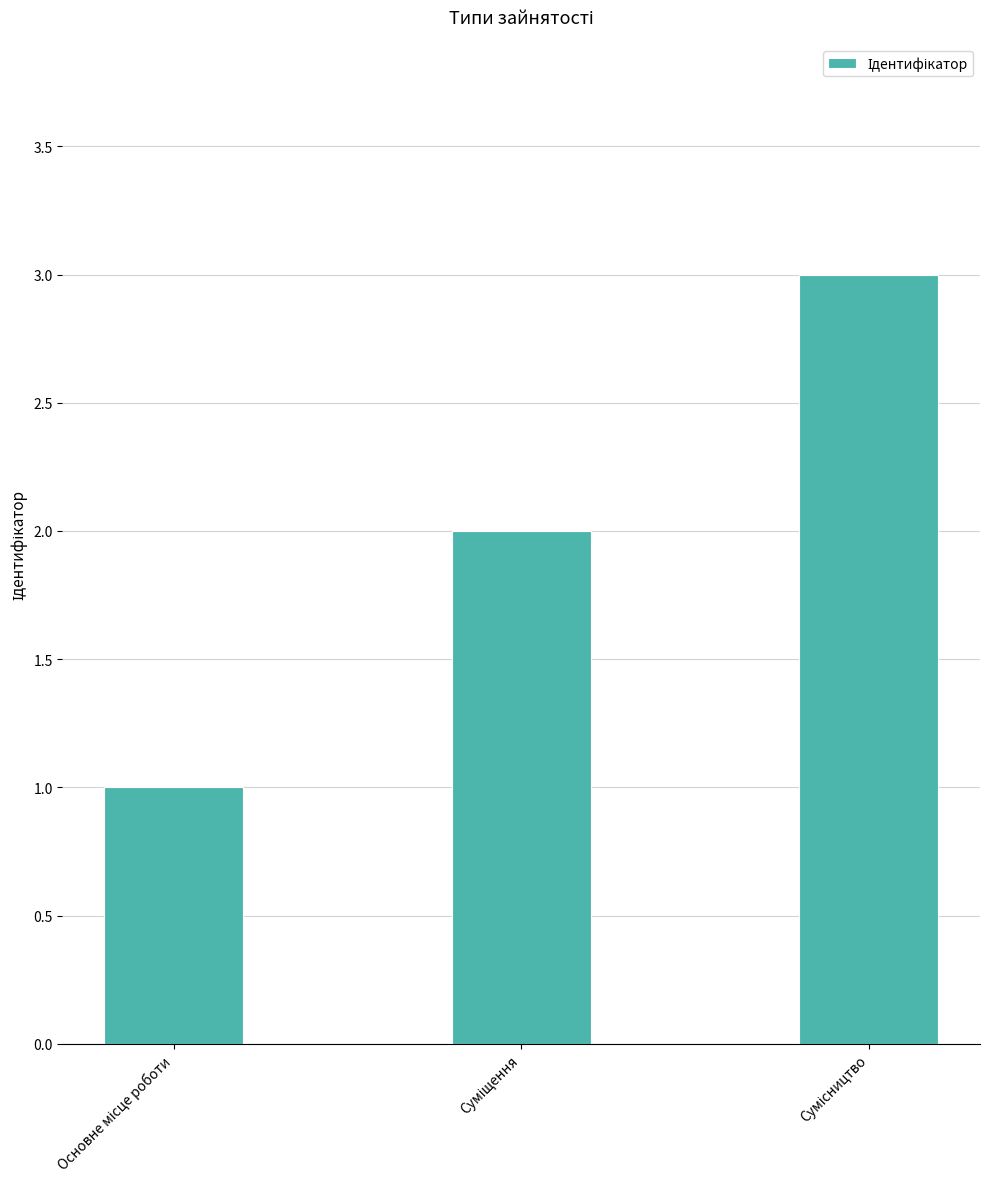

What is the sum of all values?

6